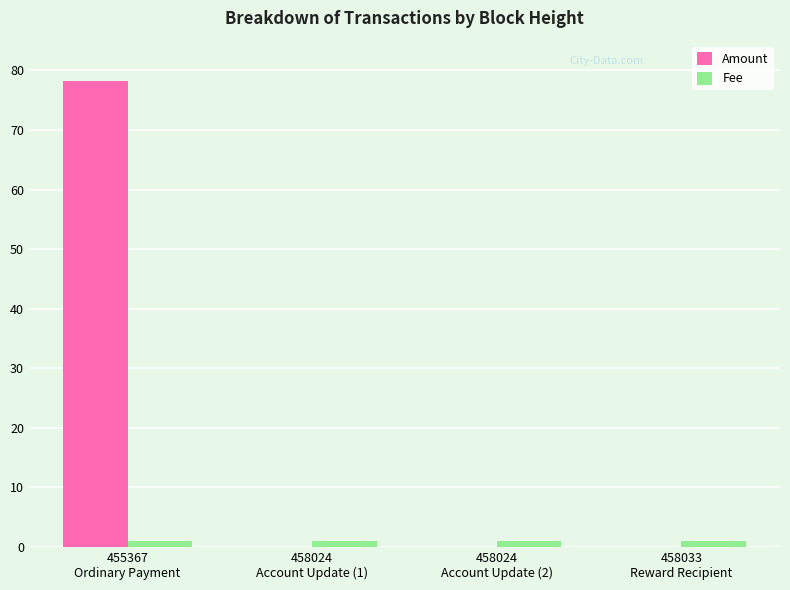

What is the greatest value displayed?

78.2